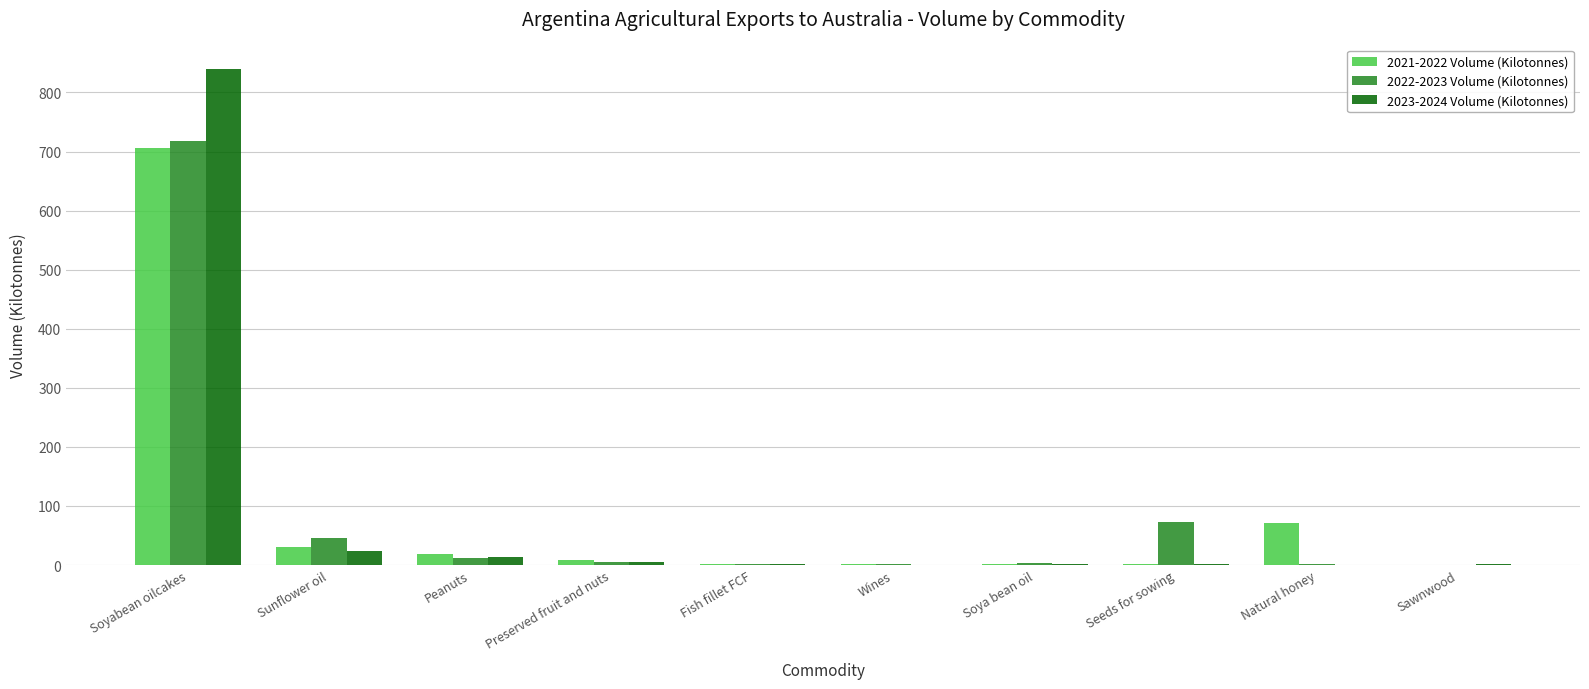

What is the average value of the 2022-2023 Volume (Kilotonnes) series?

86.2